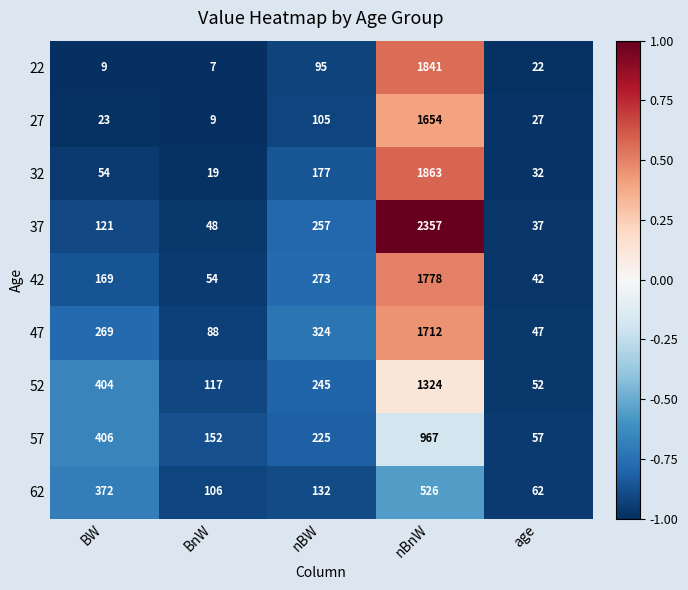

At which category is the sum across all series the highest?

nBnW